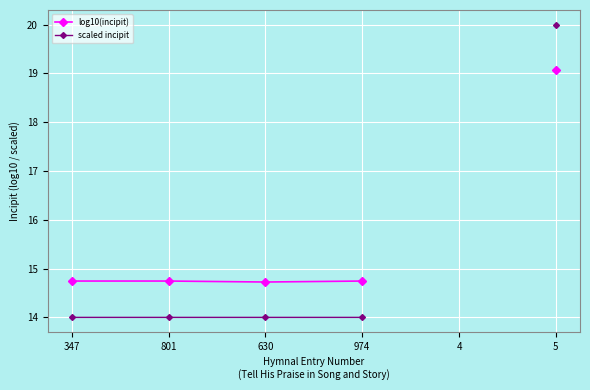

True or false: scaled incipit and log10(incipit) intersect in this chart.

False